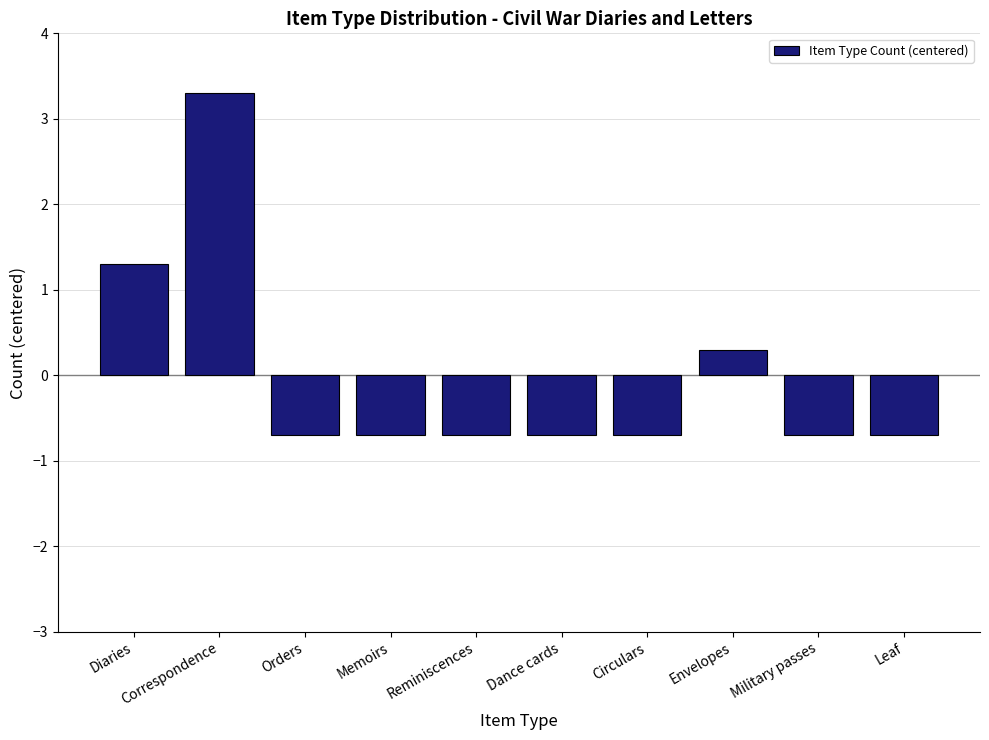

How many bars are there in total?

10